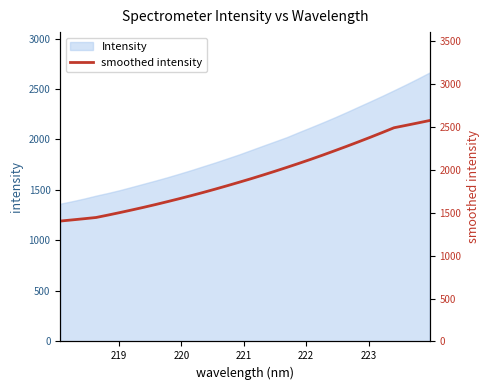

What is the sum of all values?

61505.9